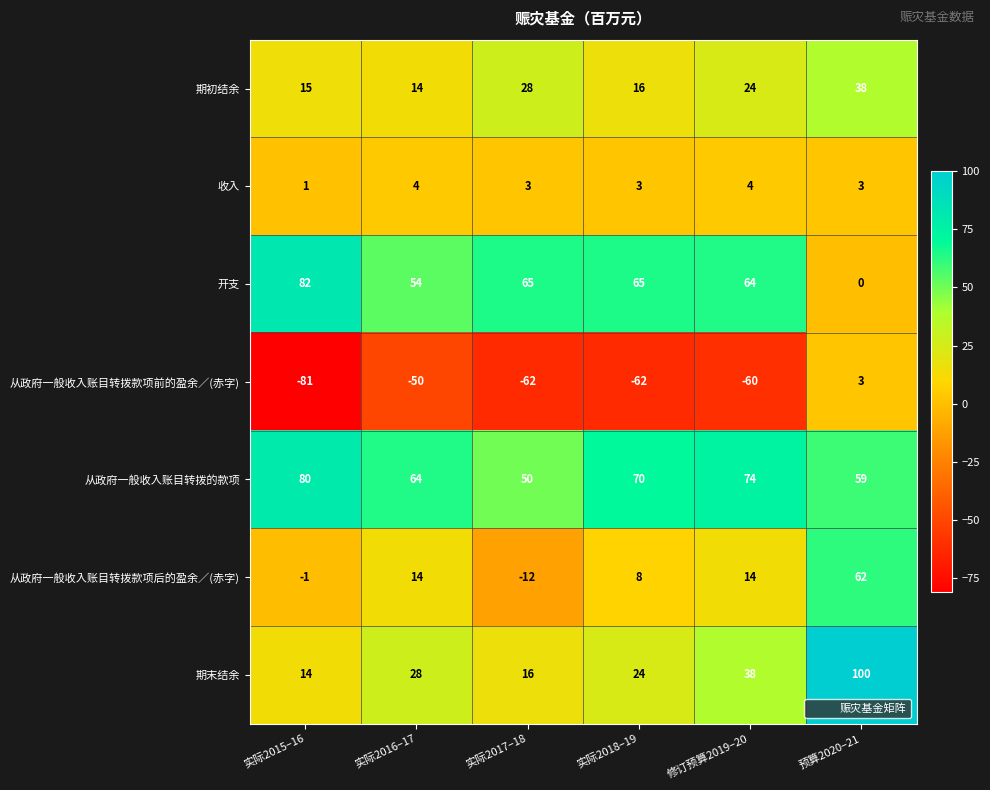

Is it true that 收入 equals 2 at 实际2017–18?

False